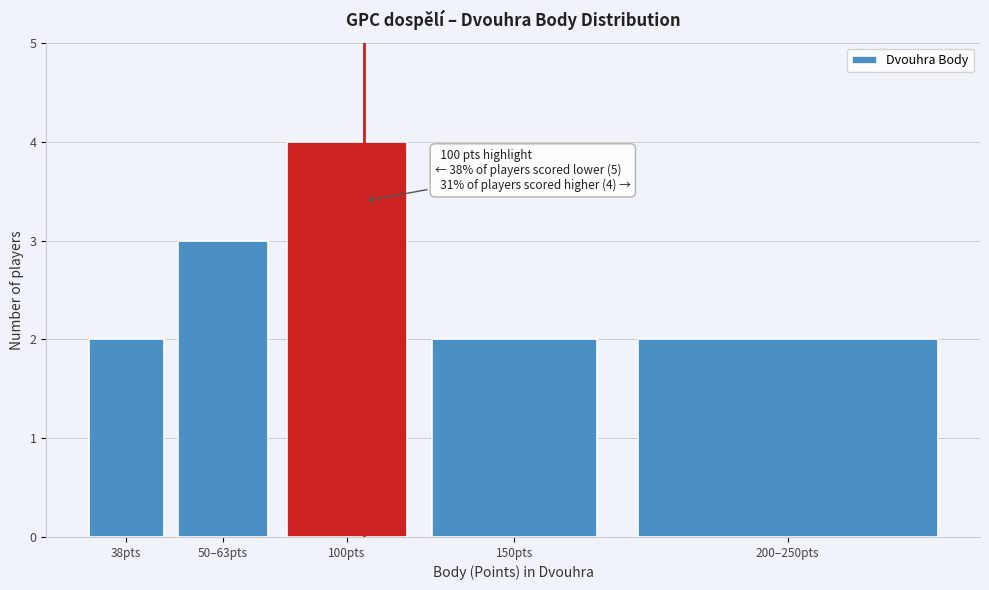

Reading right to left, list all the values displayed in this chart.

200–250pts=2	150pts=2	100pts=4	50–63pts=3	38pts=2